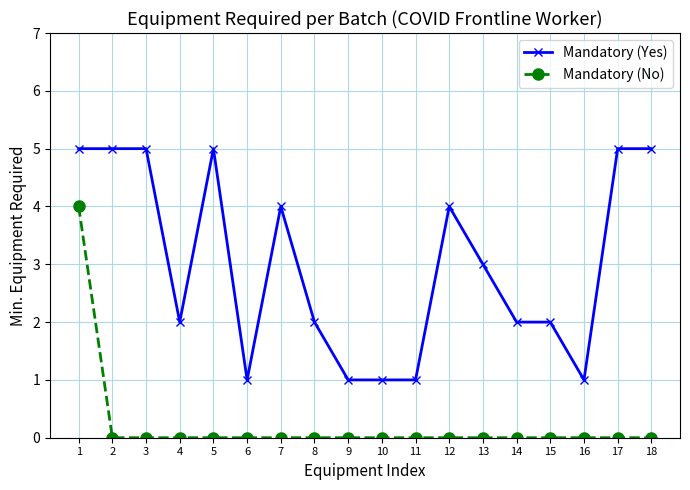

The Mandatory (No) series shows 3 at 12. True or false?

False